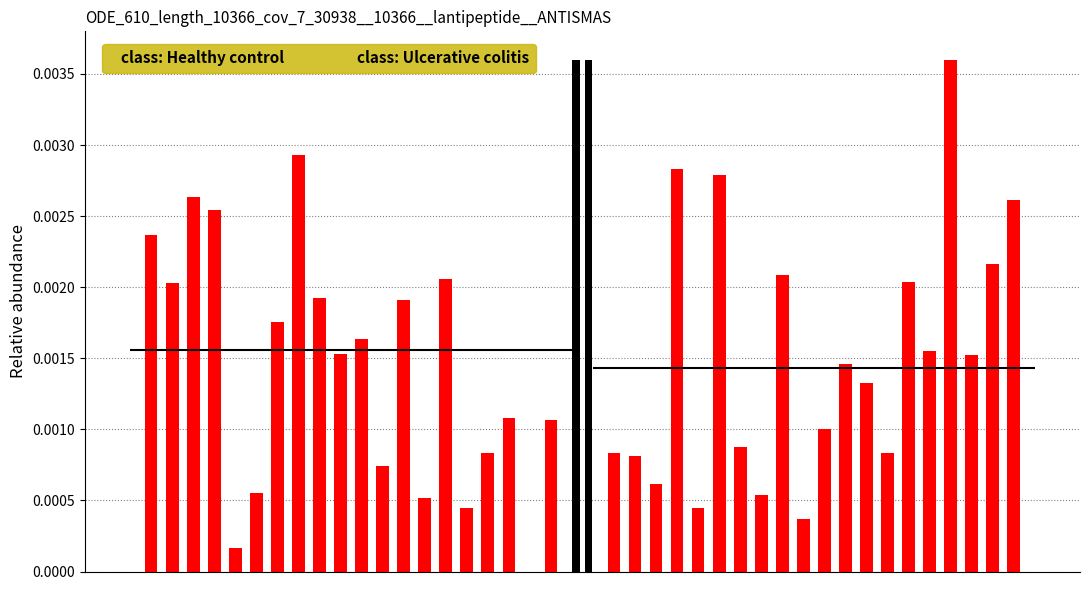

True or false: class: Ulcerative colitis has a value of 0.0 at 14.

True